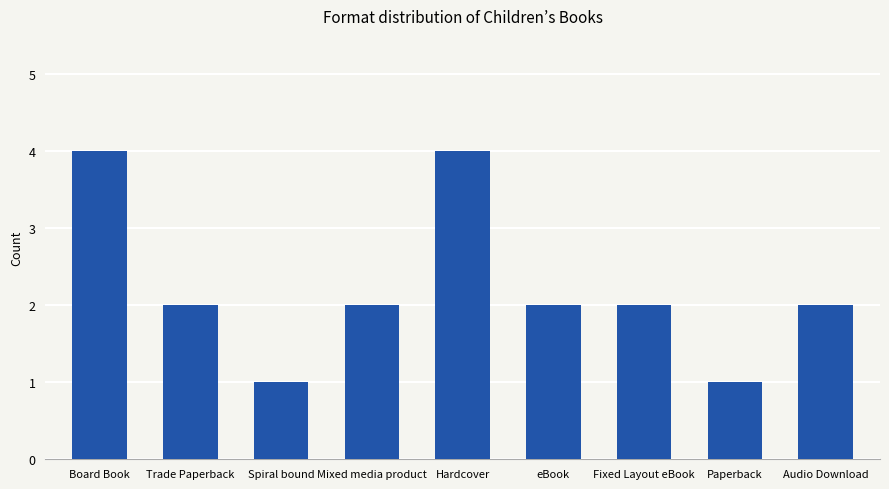

Does the chart contain stacked bars?

No